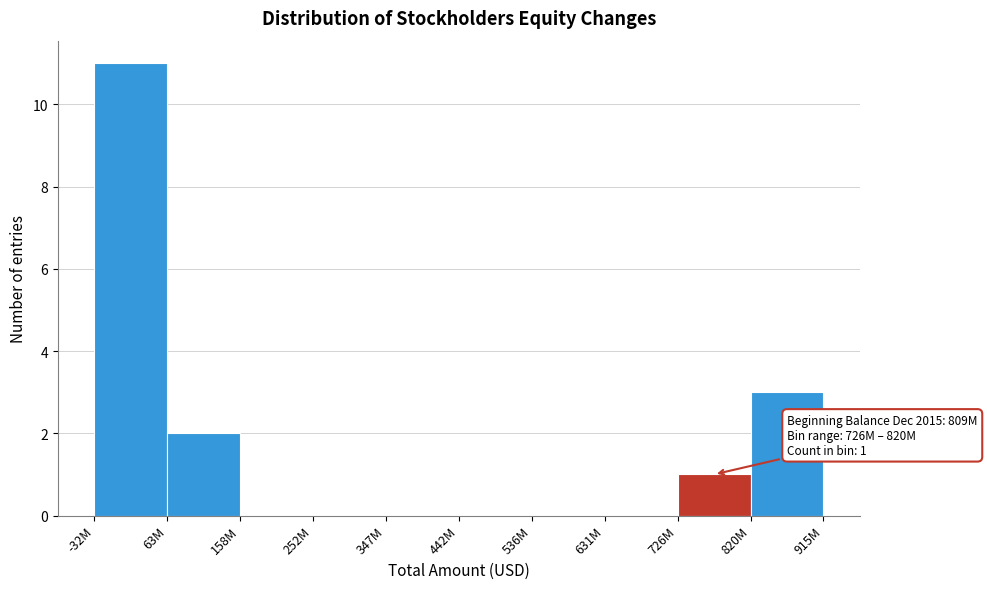

Reading left to right, transcribe all the data shown in this chart.

-32M=11	63M=2	158M=0	252M=0	347M=0	442M=0	536M=0	631M=0	726M=1	820M=3